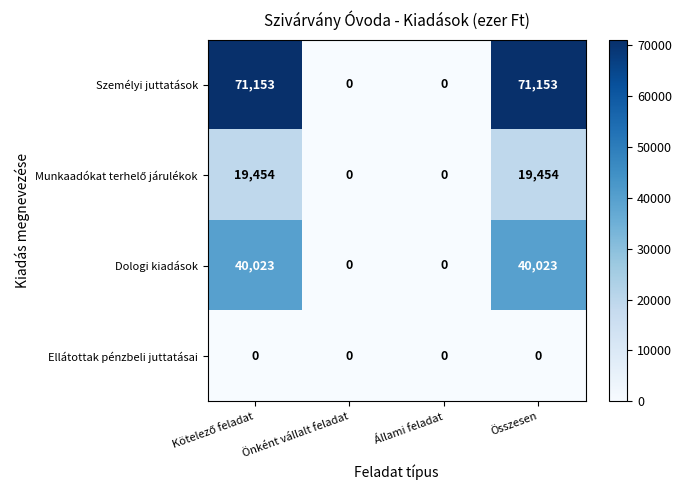

Count the number of data series in this chart.

4